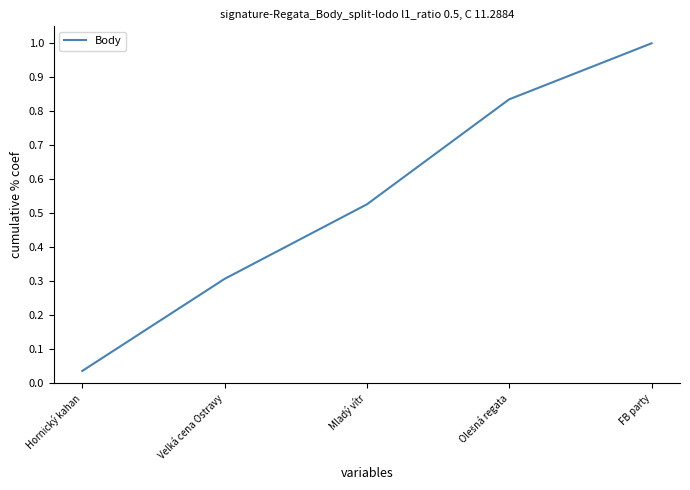

True or false: there are more than 0 points higher than both neighbors.

False